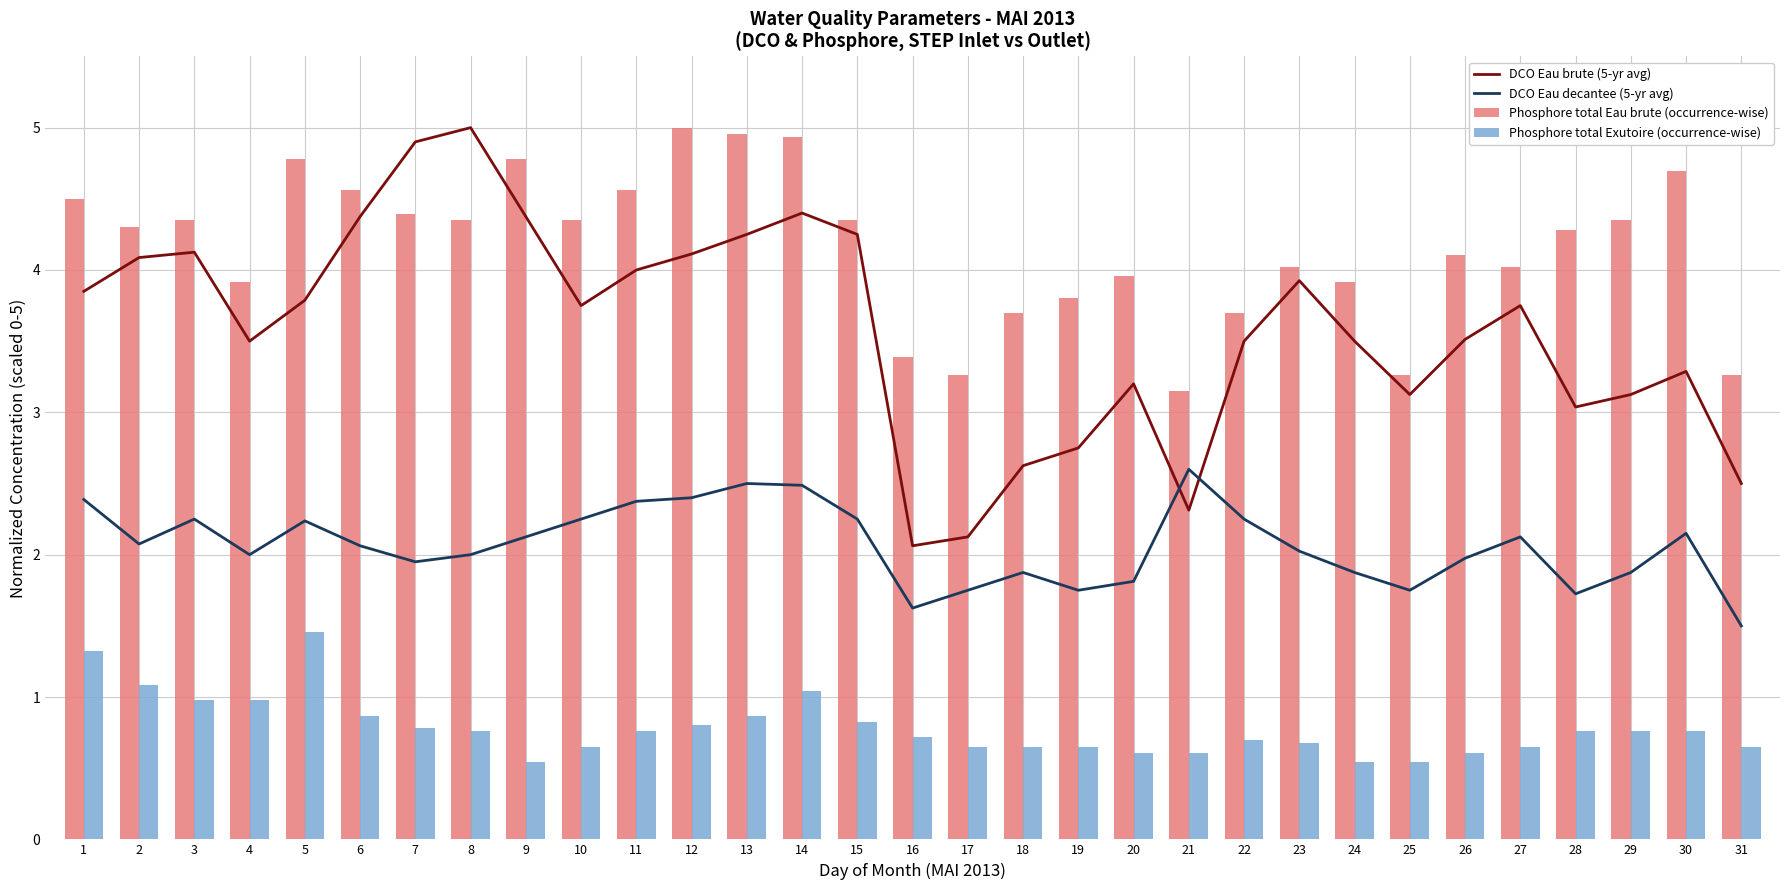

Reading left to right, transcribe all the data shown in this chart.

DCO Eau brute (5-yr avg): 1=3.9	2=4.1	3=4.1	4=3.5	5=3.8	6=4.4	7=4.9	8=5.0	9=4.4	10=3.8	11=4.0	12=4.1	13=4.2	14=4.4	15=4.2	16=2.1	17=2.1	18=2.6	19=2.8	20=3.2	21=2.3	22=3.5	23=3.9	24=3.5	25=3.1	26=3.5	27=3.8	28=3.0	29=3.1	30=3.3	31=2.5
DCO Eau decantee (5-yr avg): 1=2.4	2=2.1	3=2.2	4=2.0	5=2.2	6=2.1	7=2.0	8=2.0	9=2.1	10=2.2	11=2.4	12=2.4	13=2.5	14=2.5	15=2.2	16=1.6	17=1.8	18=1.9	19=1.8	20=1.8	21=2.6	22=2.2	23=2.0	24=1.9	25=1.8	26=2.0	27=2.1	28=1.7	29=1.9	30=2.1	31=1.5
Phosphore total Eau brute (occurrence-wise): 1=4.5	2=4.3	3=4.3	4=3.9	5=4.8	6=4.6	7=4.4	8=4.3	9=4.8	10=4.3	11=4.6	12=5.0	13=5.0	14=4.9	15=4.3	16=3.4	17=3.3	18=3.7	19=3.8	20=4.0	21=3.2	22=3.7	23=4.0	24=3.9	25=3.3	26=4.1	27=4.0	28=4.3	29=4.3	30=4.7	31=3.3
Phosphore total Exutoire (occurrence-wise): 1=1.3	2=1.1	3=1.0	4=1.0	5=1.5	6=0.9	7=0.8	8=0.8	9=0.5	10=0.7	11=0.8	12=0.8	13=0.9	14=1.0	15=0.8	16=0.7	17=0.7	18=0.7	19=0.7	20=0.6	21=0.6	22=0.7	23=0.7	24=0.5	25=0.5	26=0.6	27=0.7	28=0.8	29=0.8	30=0.8	31=0.7